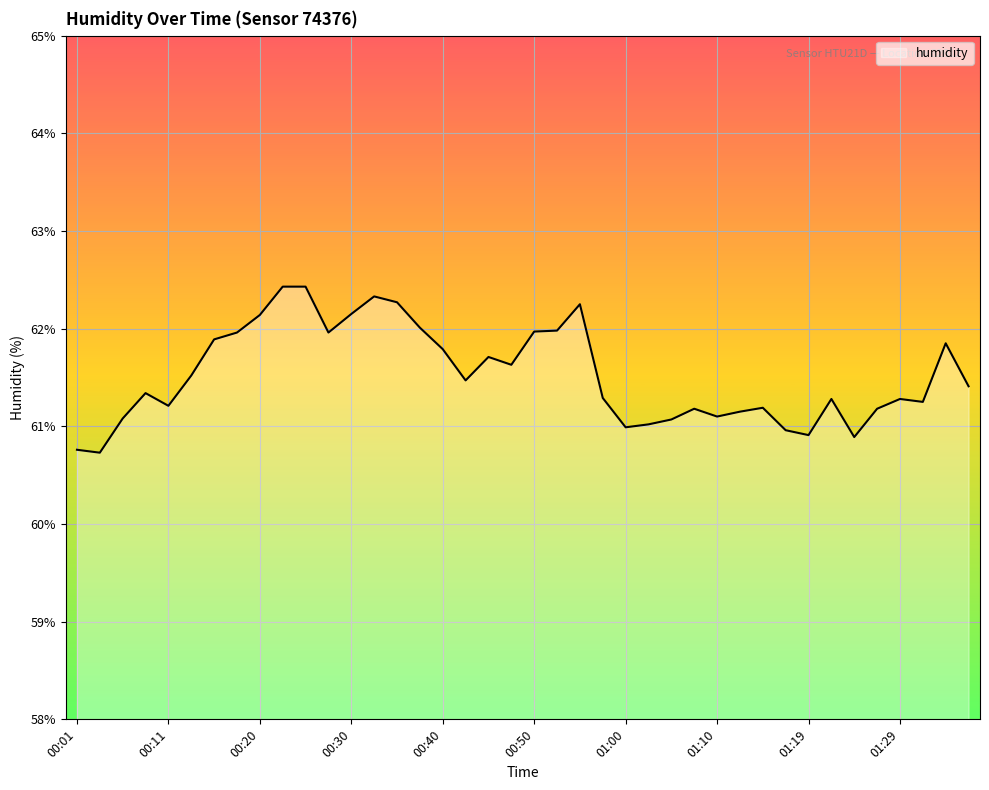

What is the greatest value displayed?

62.4